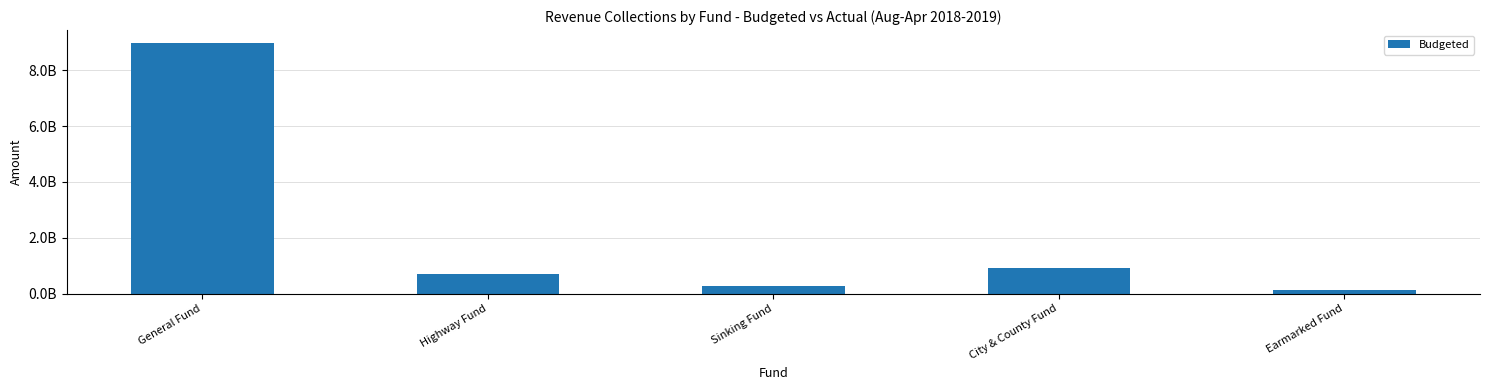

Does the chart contain any negative values?

No